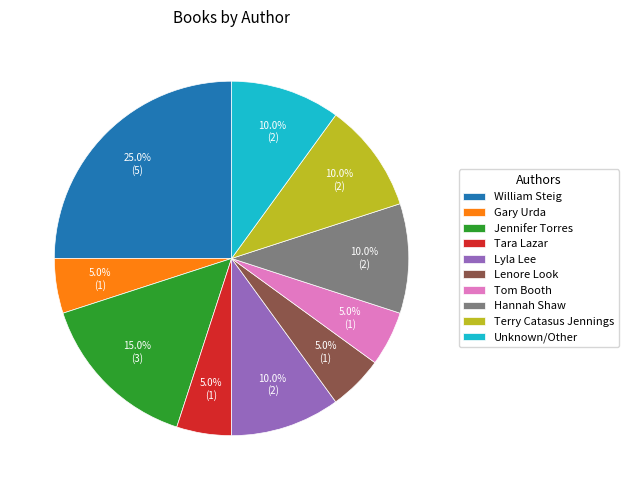

What is the largest slice in the pie chart?

William Steig